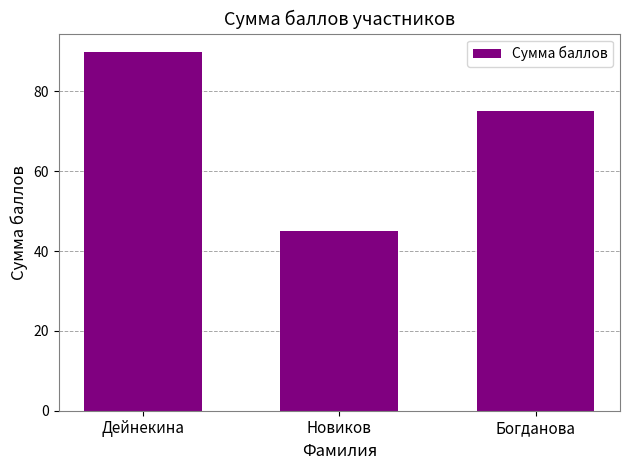

Which has a higher value, Богданова or Дейнекина?

Дейнекина